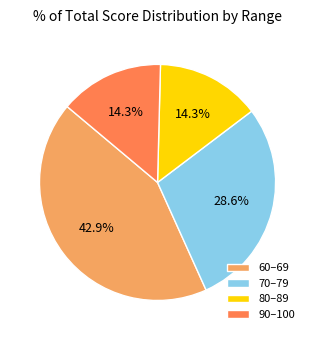

Is 90–100 the majority of the pie?

No